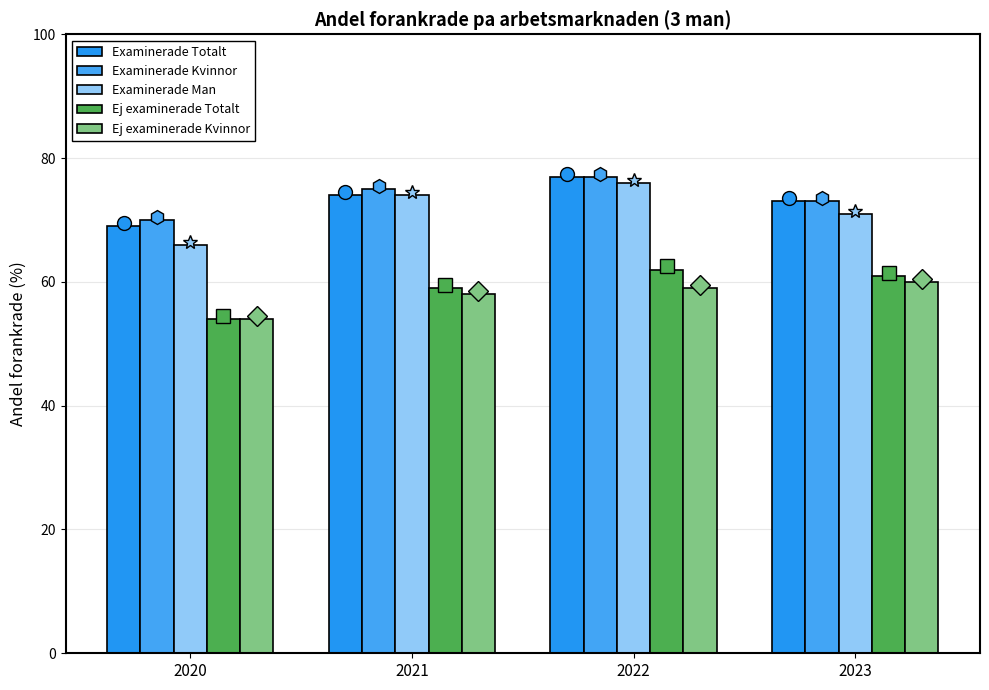

Which series has the largest range (max minus min)?

Examinerade Man